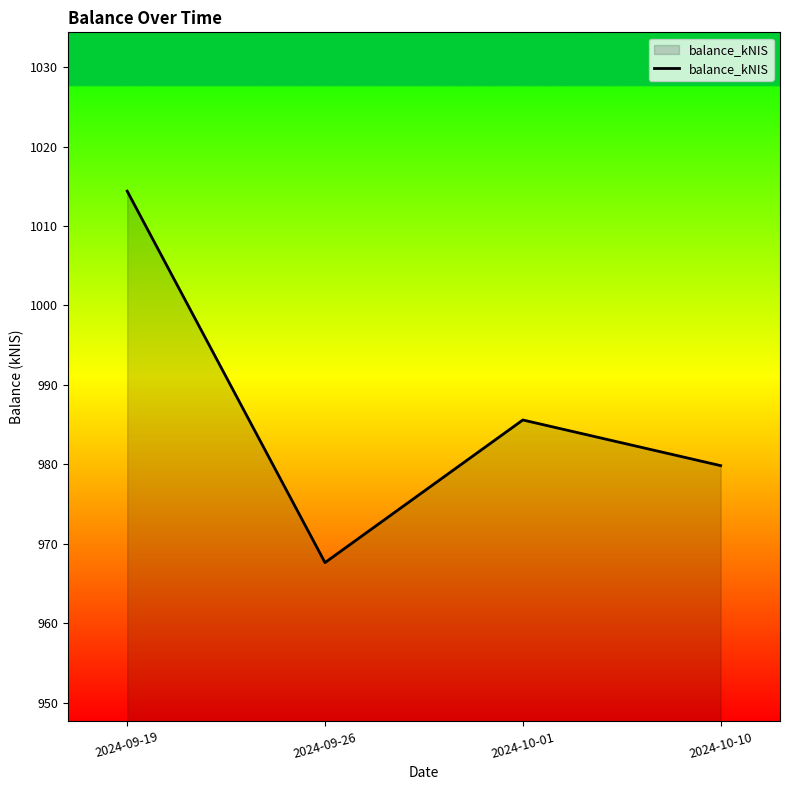

Which label corresponds to the largest value in the chart?

2024-09-19